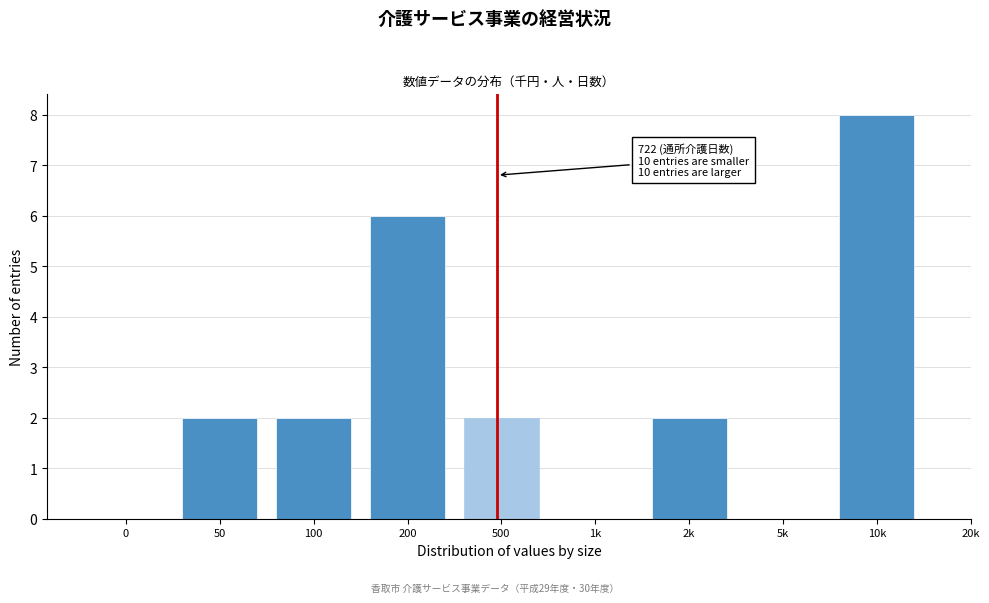

Reading left to right, extract all data points from this chart.

0=0	50=2	100=2	200=6	500=2	1k=0	2k=2	5k=0	10k=8